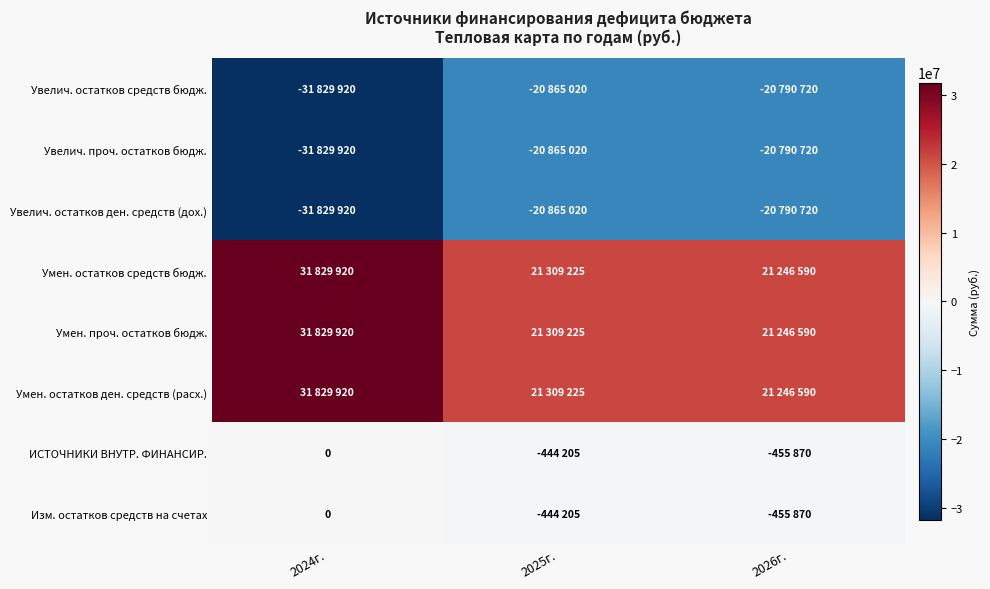

Which has a higher value, 2024г. or 2025г.?

2025г.